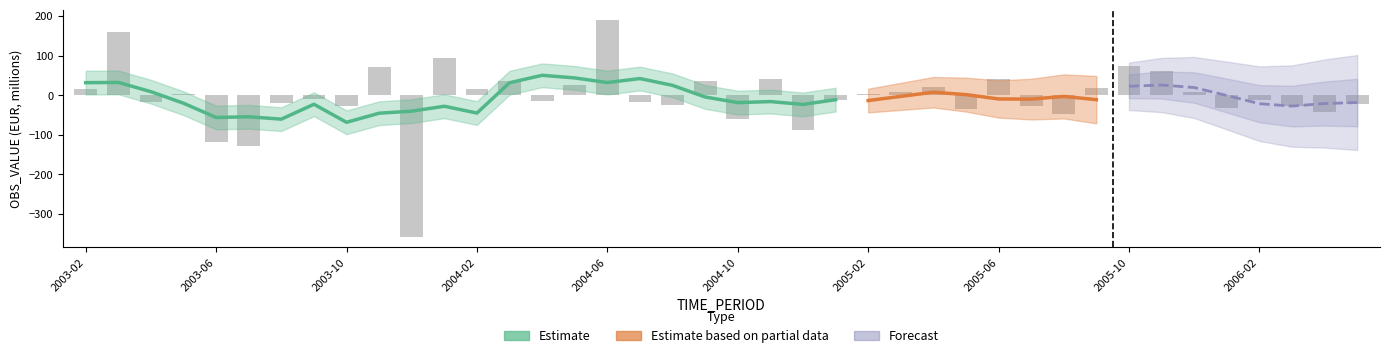

At which label is the value closest to -84?

2004-12